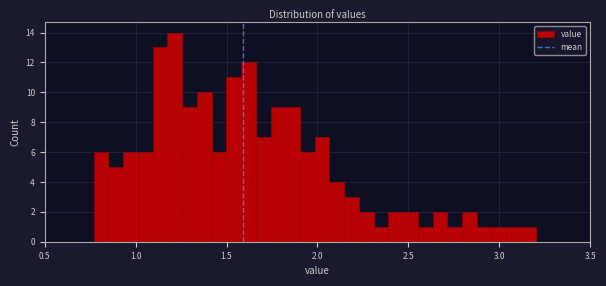

Read against the x-axis, roughly where is the centre of the tallest bar?

1.20